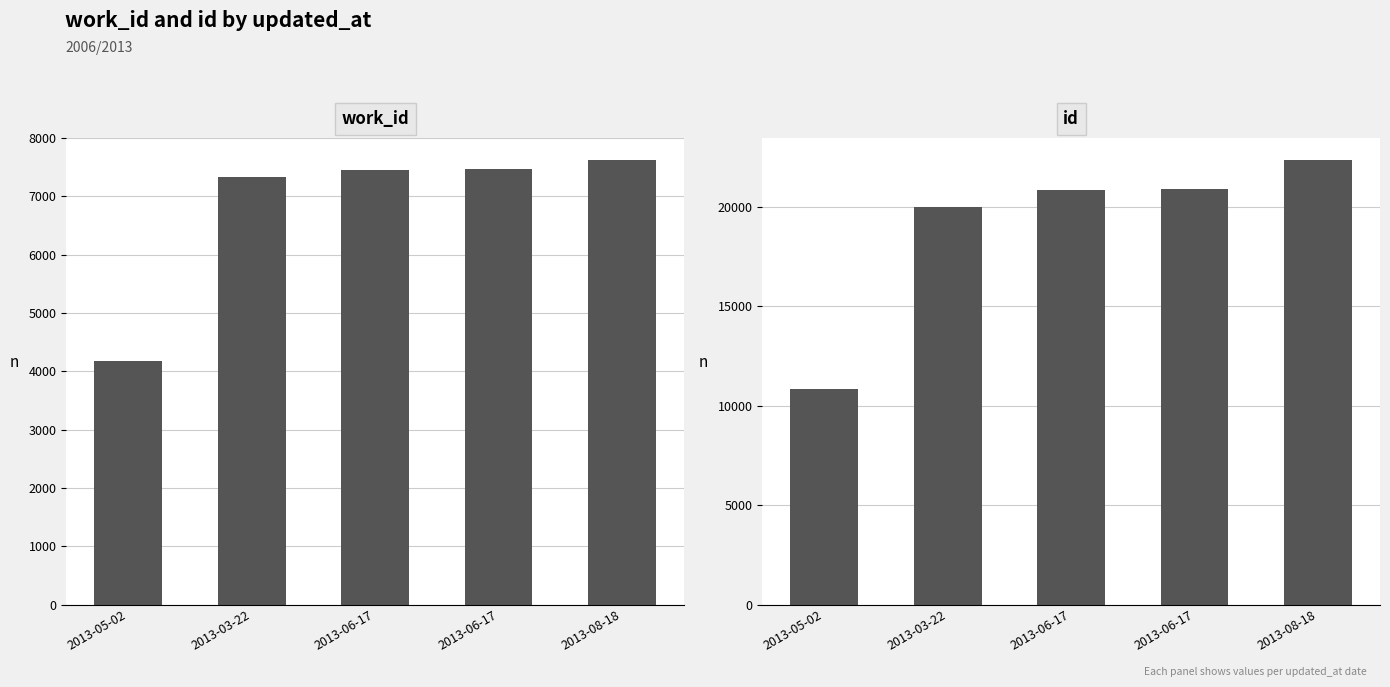

At how many categories does at least one series exceed 19257?

4